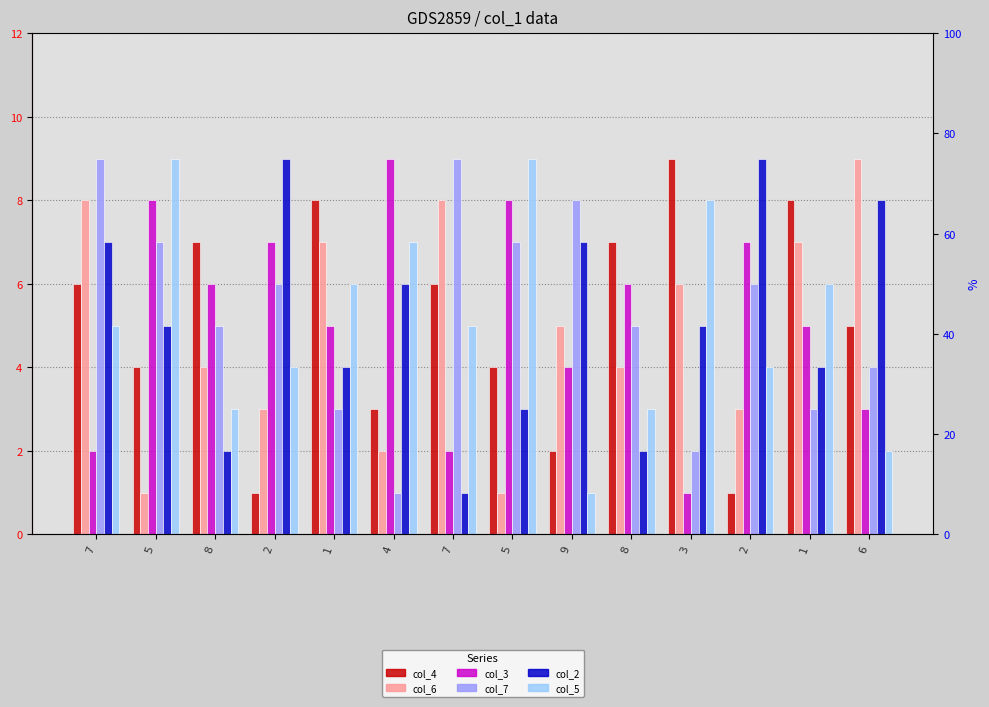

How many bars are there in total?

84